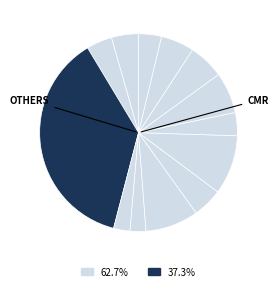

How many segments does this pie chart have?

13